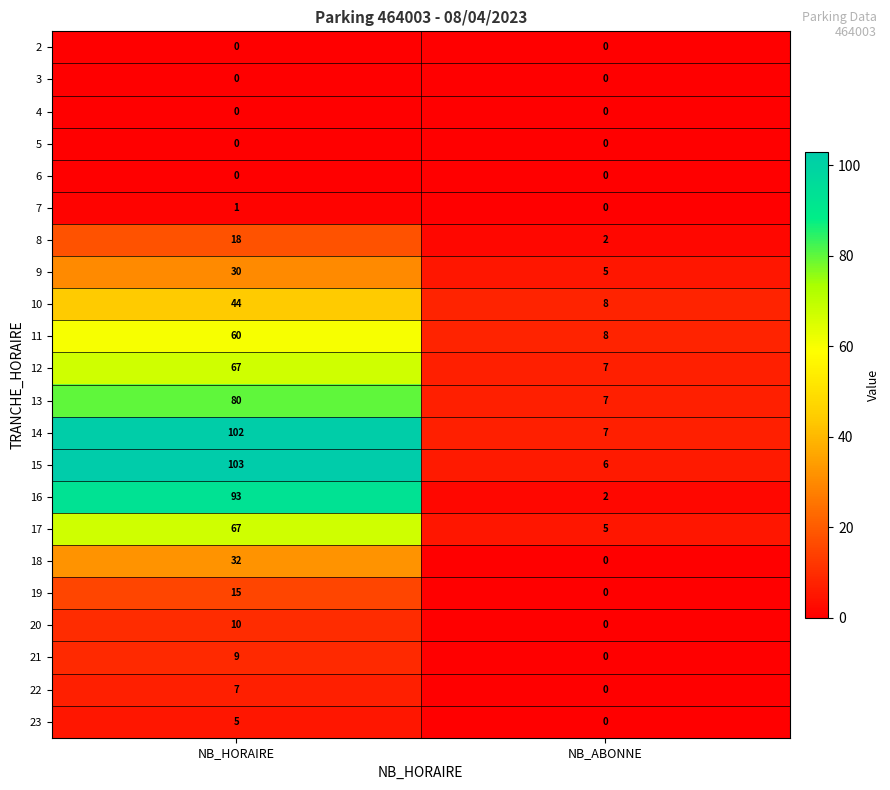

What is the difference between the 19 values at NB_HORAIRE and NB_ABONNE?

15